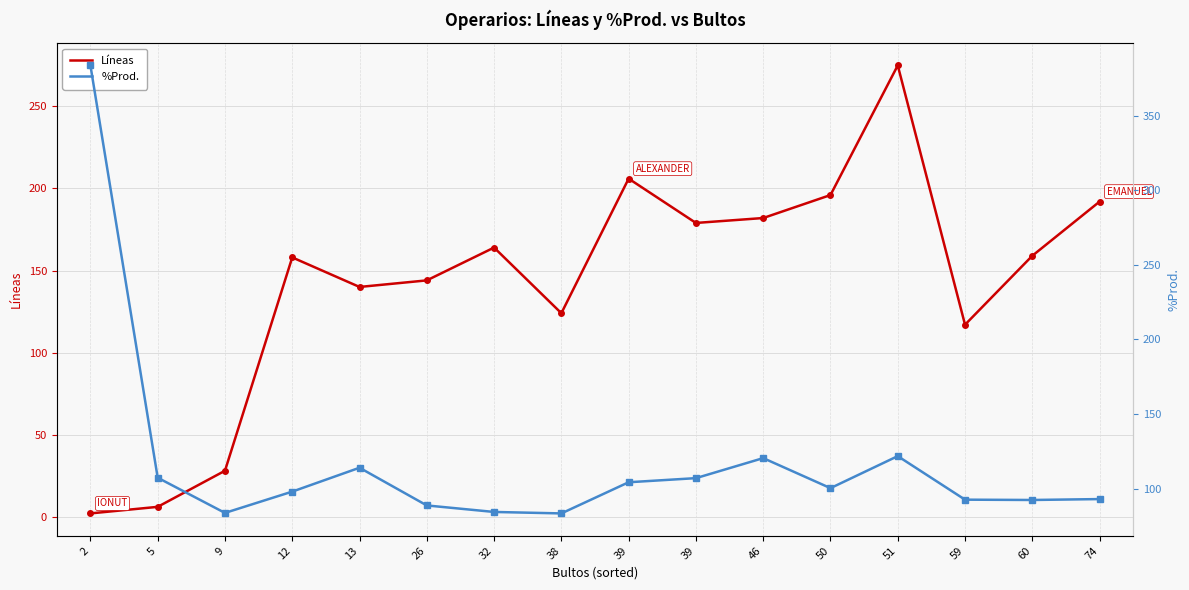

True or false: Líneas and %Prod. intersect in this chart.

True